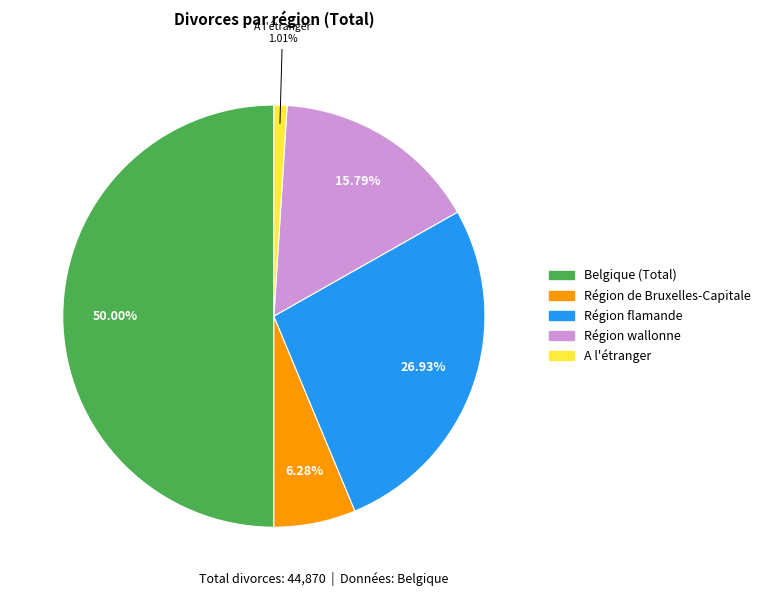

How much of the chart is everything except Région flamande?

73.1%